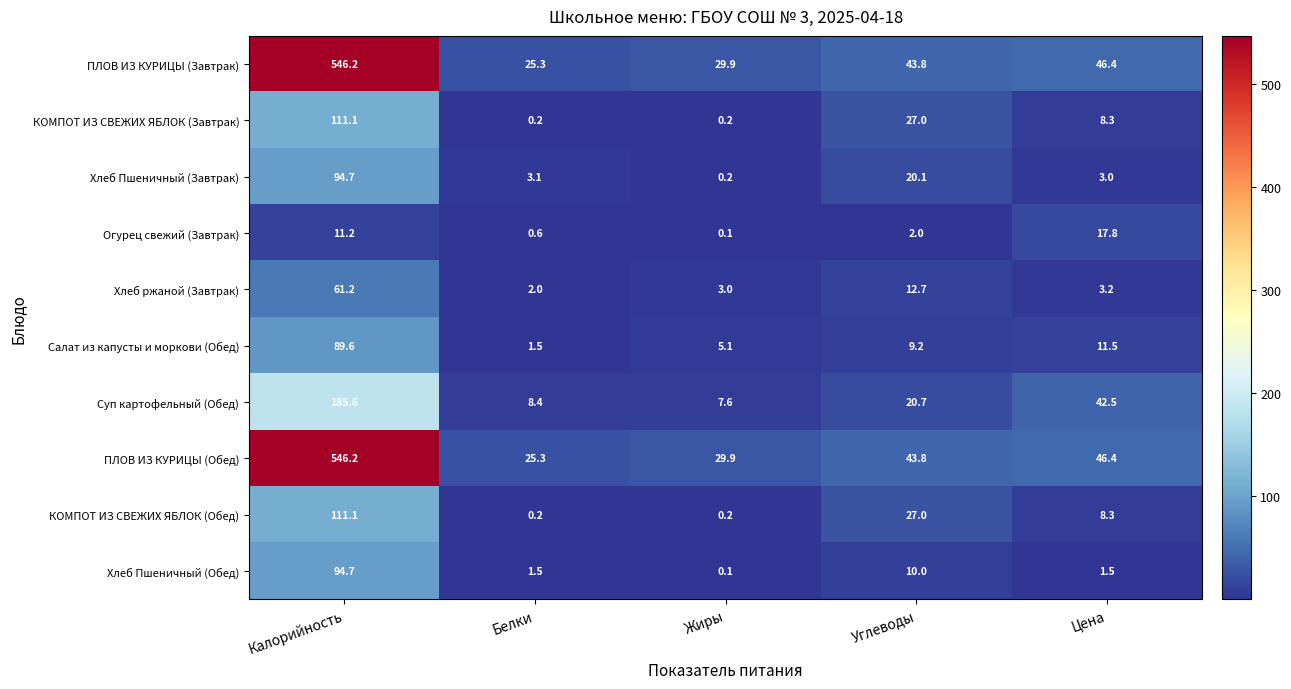

What is the spread (max minus min) of values at Жиры?

29.8